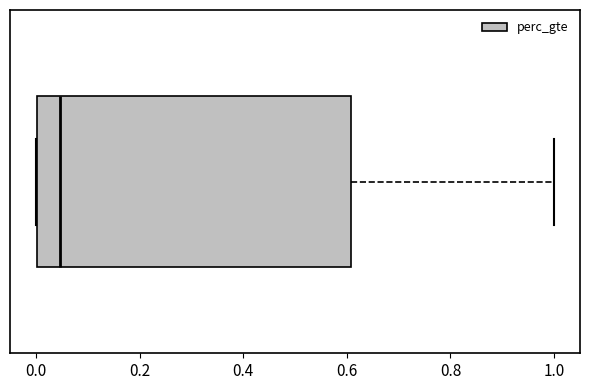

Where is the right edge of the box on the x-axis? The values are not printed on the chart, so give them approximately, as read against the axis.

0.60